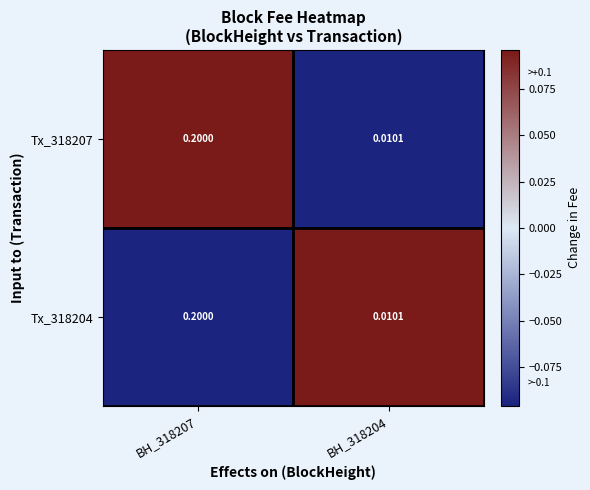

Count the number of data series in this chart.

2